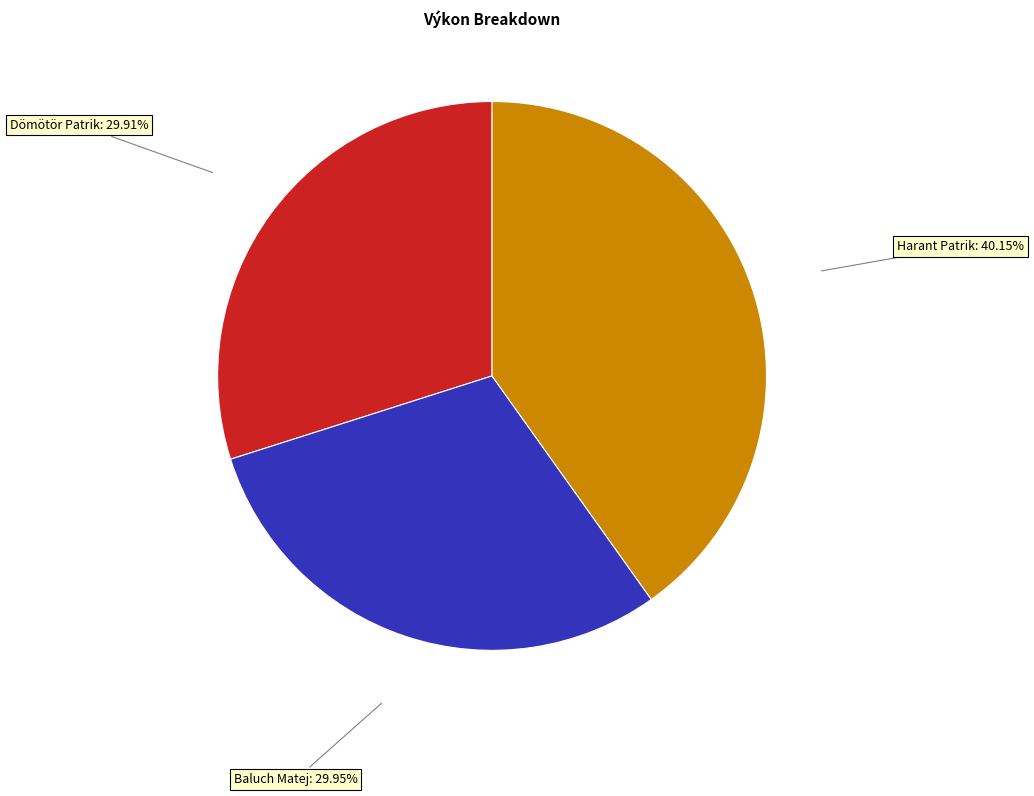

Is there a majority slice in this chart?

No